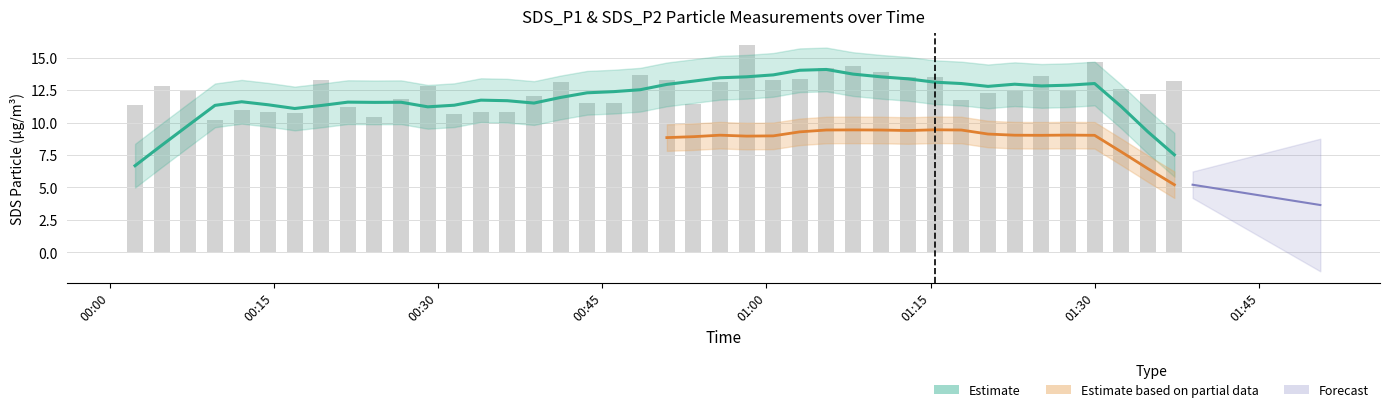

How many data points in SDS_P2 are less than 8?

3